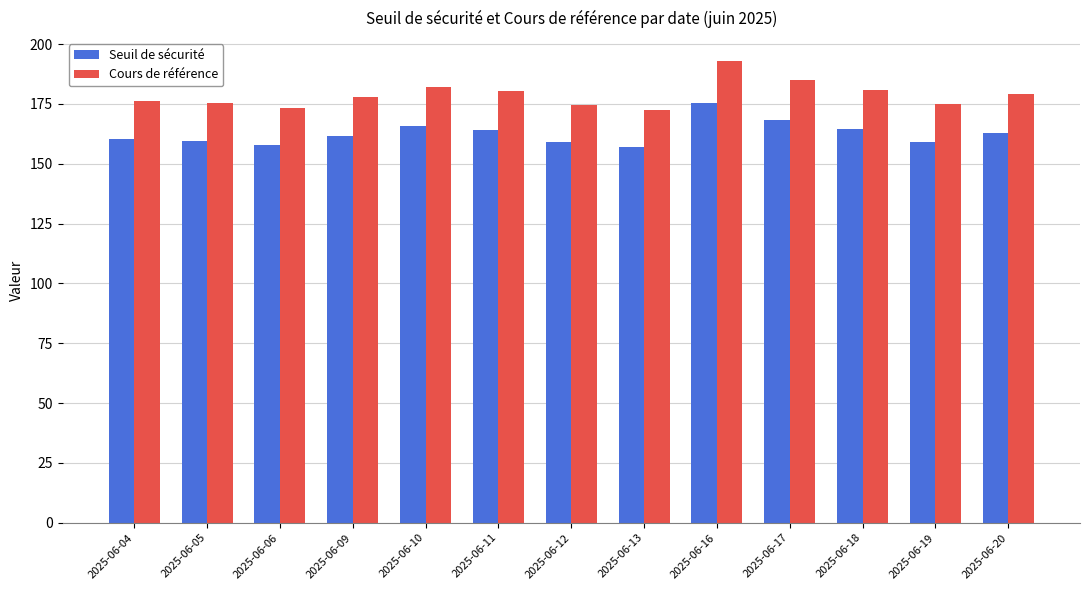

At which category is the sum across all series the highest?

2025-06-16